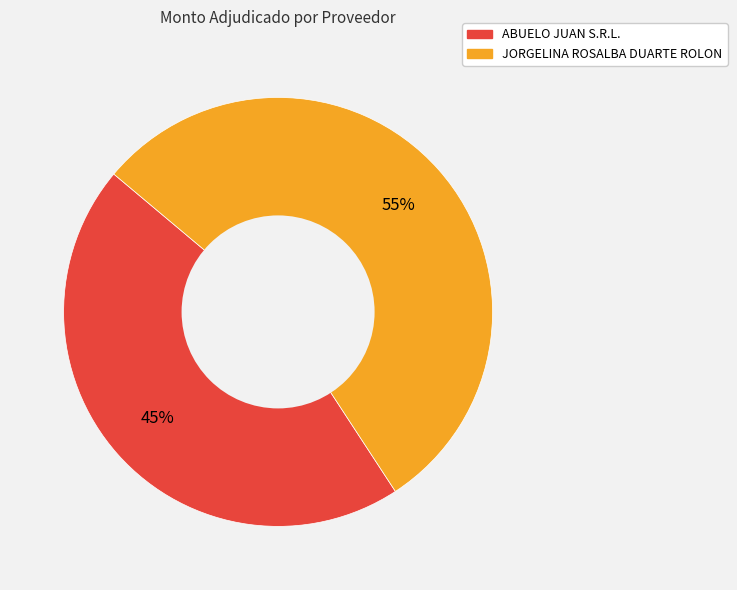

To the nearest percent, what is the combined percentage of JORGELINA ROSALBA DUARTE ROLON and ABUELO JUAN S.R.L.?

100%